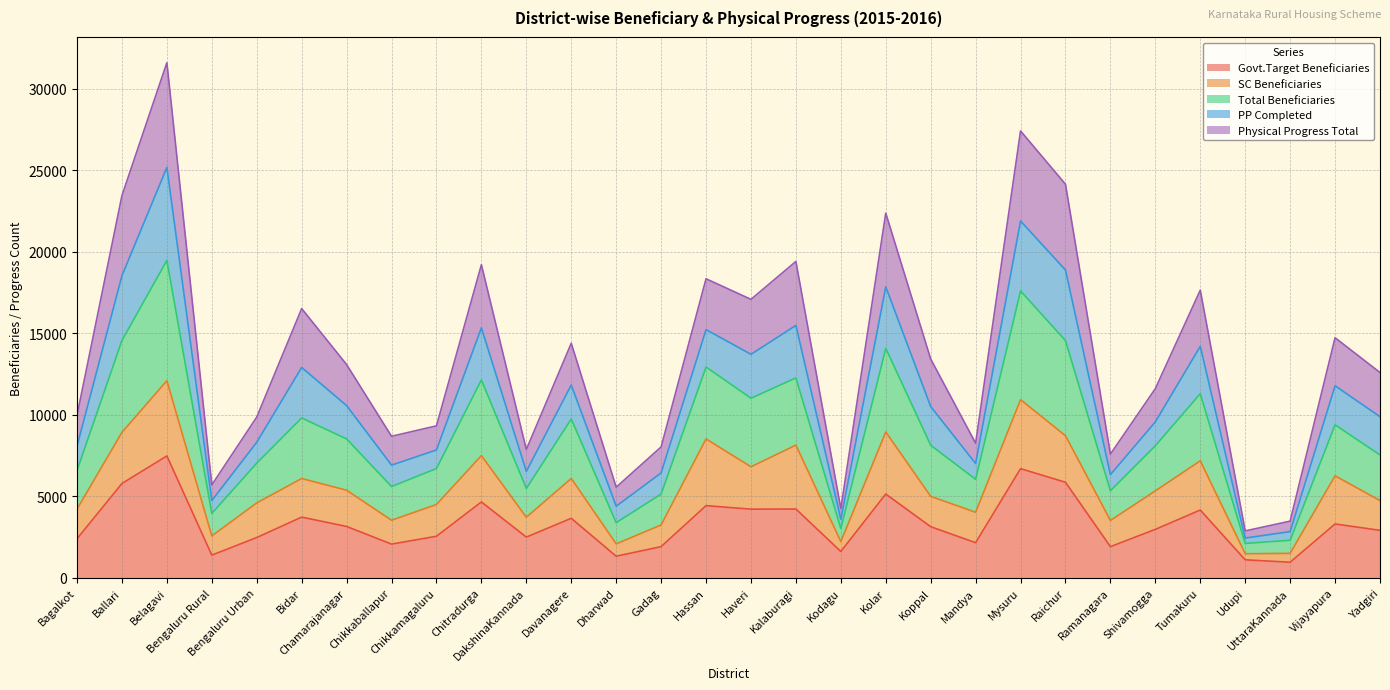

How many lines are shown in the chart?

5